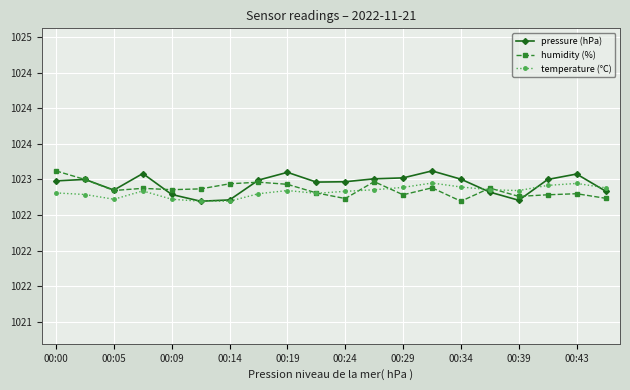

Does the chart have visible grid lines?

Yes